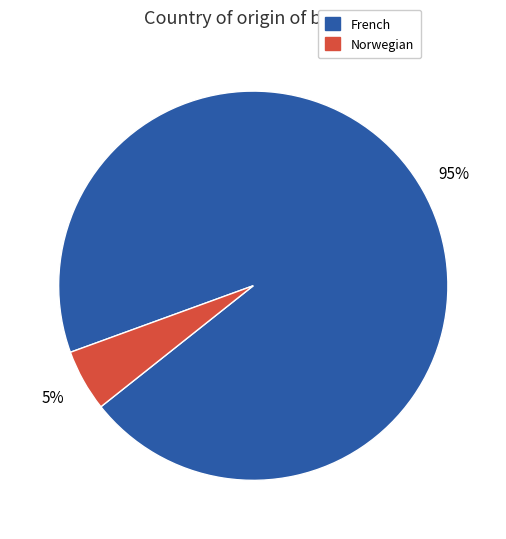

Which category has the biggest portion of the pie?

French